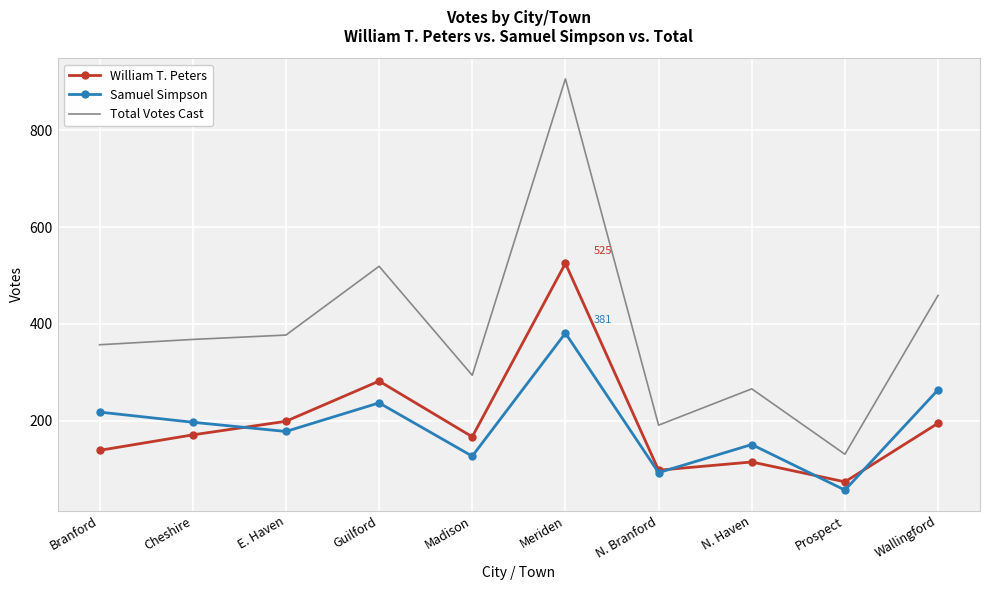

Between Cheshire and Meriden, which series saw the biggest shift?

Total Votes Cast